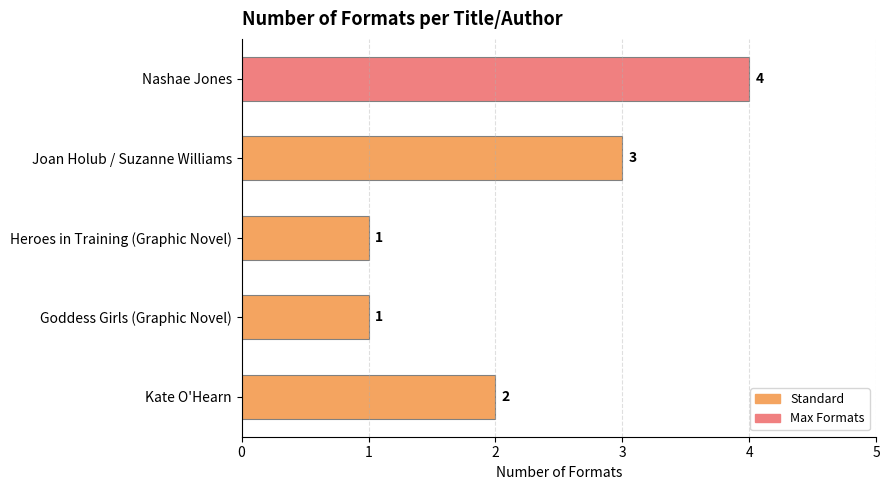

What is the greatest value displayed?

4